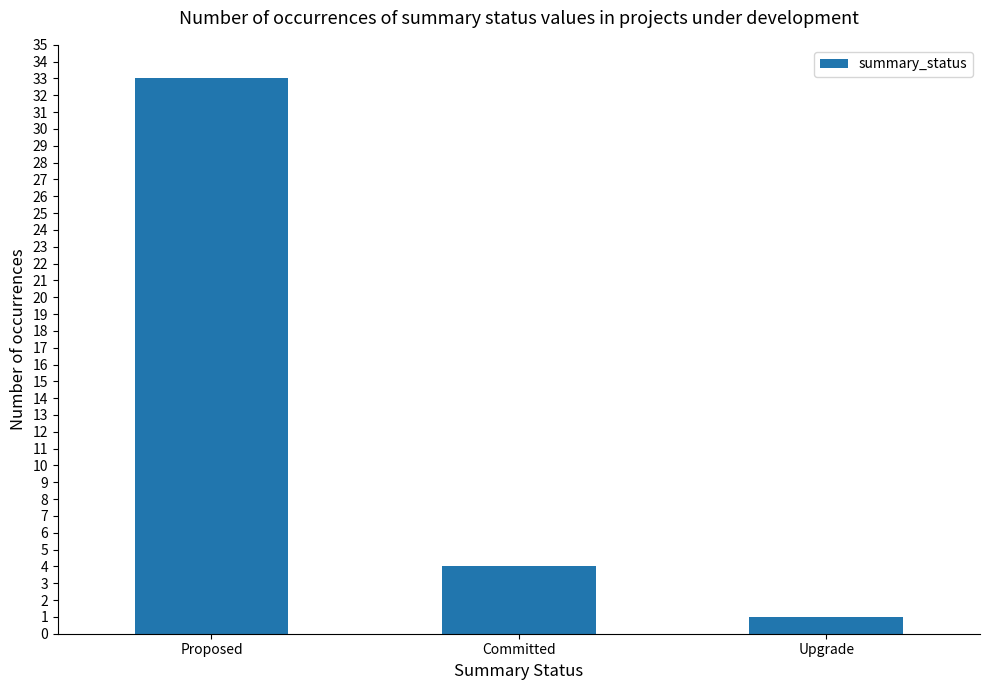

Reading left to right, extract all data points from this chart.

33	4	1